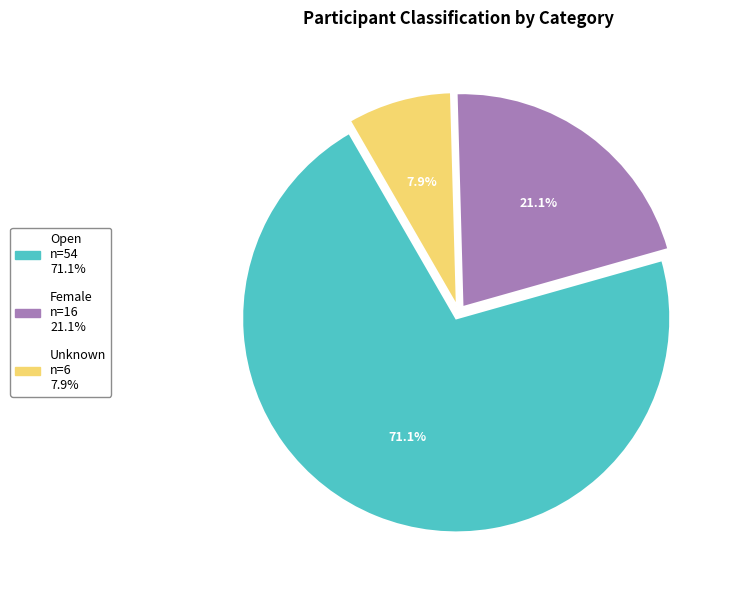

What is the smallest slice in the pie chart?

Unknown